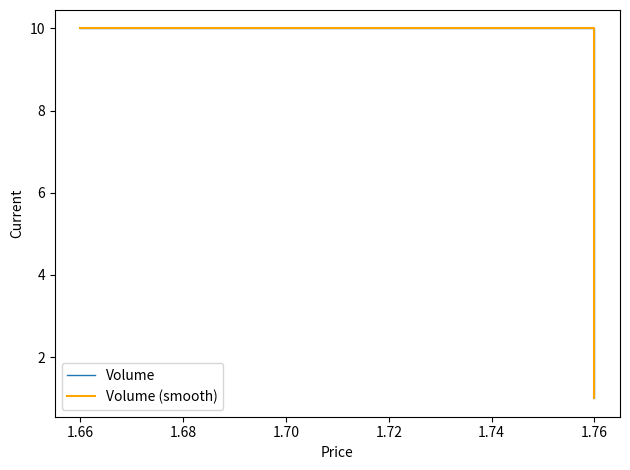

What are all the series names shown in the legend?

Volume, Volume (smooth)